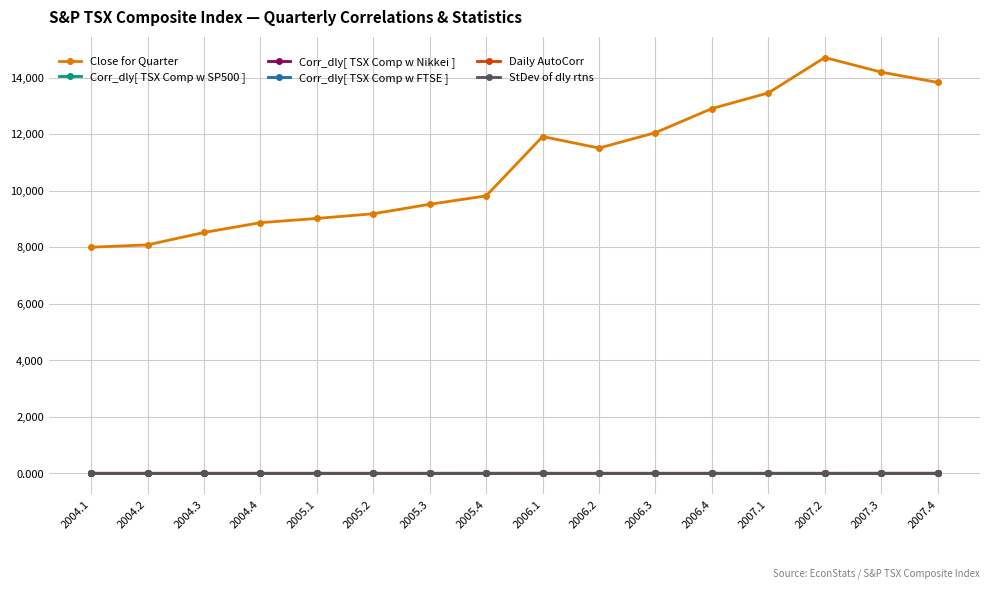

Which series has the widest spread of values?

Close for Quarter